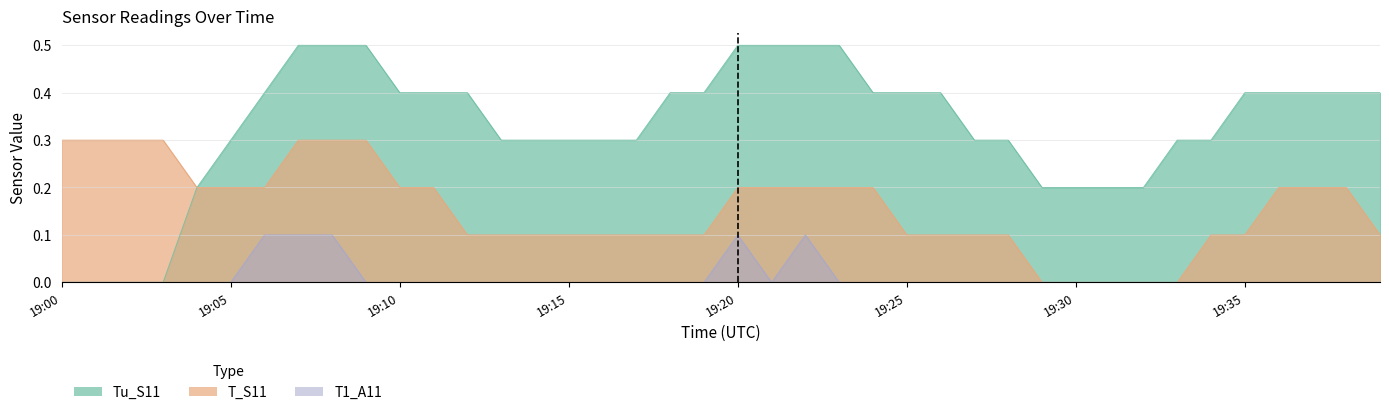

What is the difference between the maximum and second lowest values in the T1_A11 series?

0.1